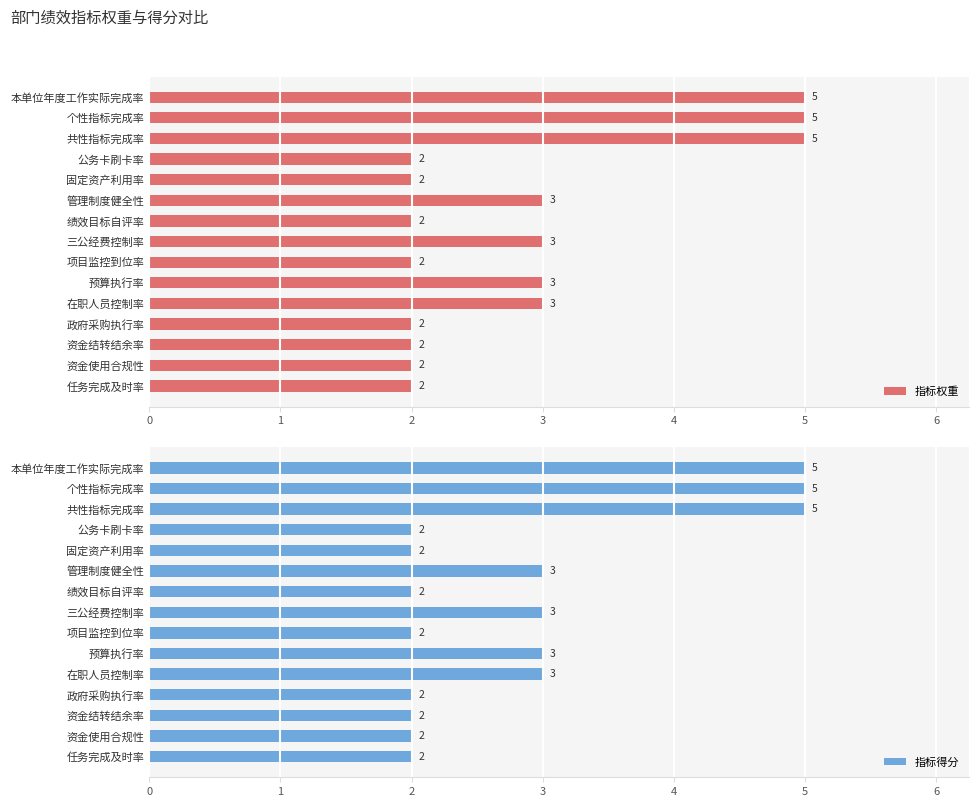

How many groups of bars are there?

15